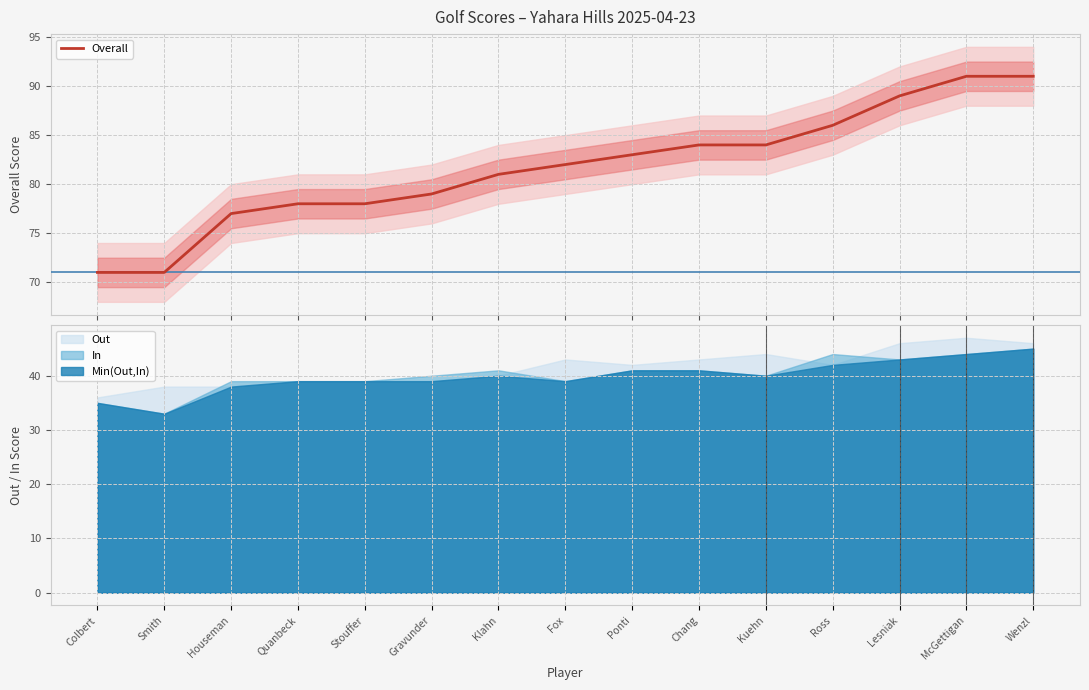

What is the value of the 12th point from the left?

86